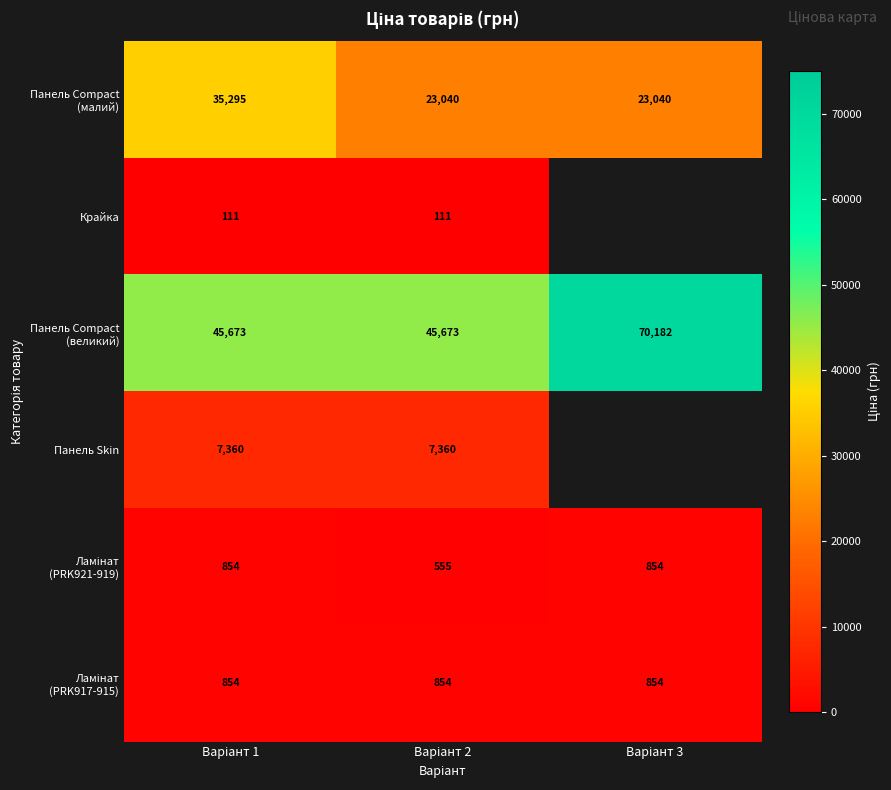

Rank the categories by Панель Compact (малий) value from lowest to highest.

Варіант 2, Варіант 3, Варіант 1